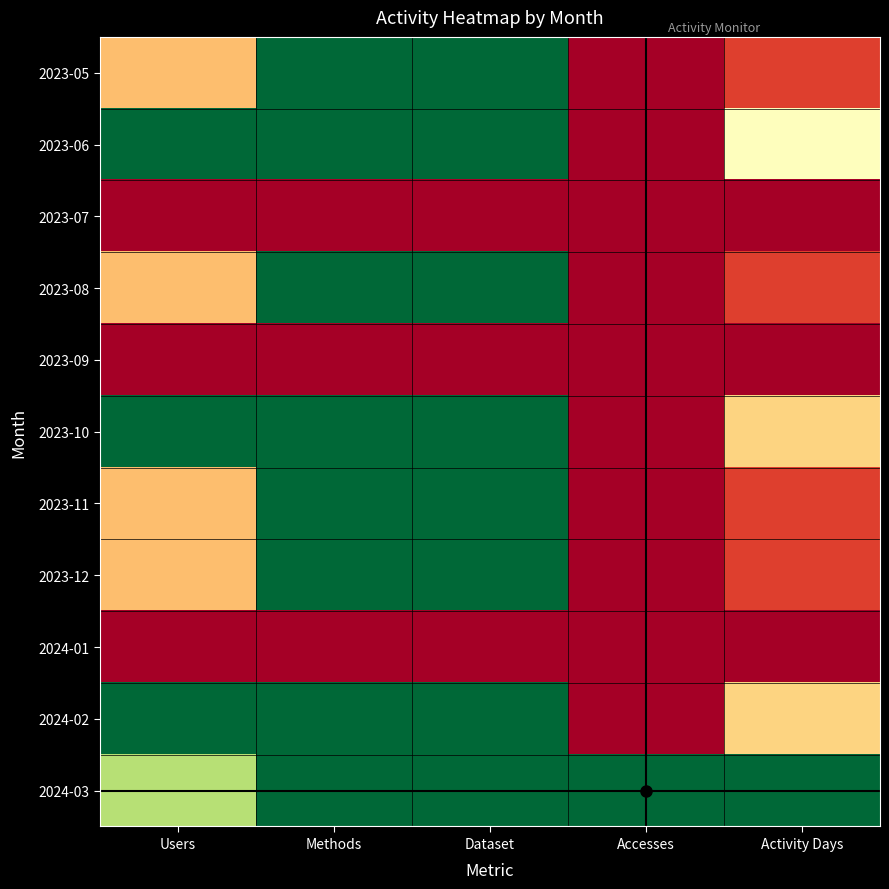

Which series has the largest total across all categories?

2024-03